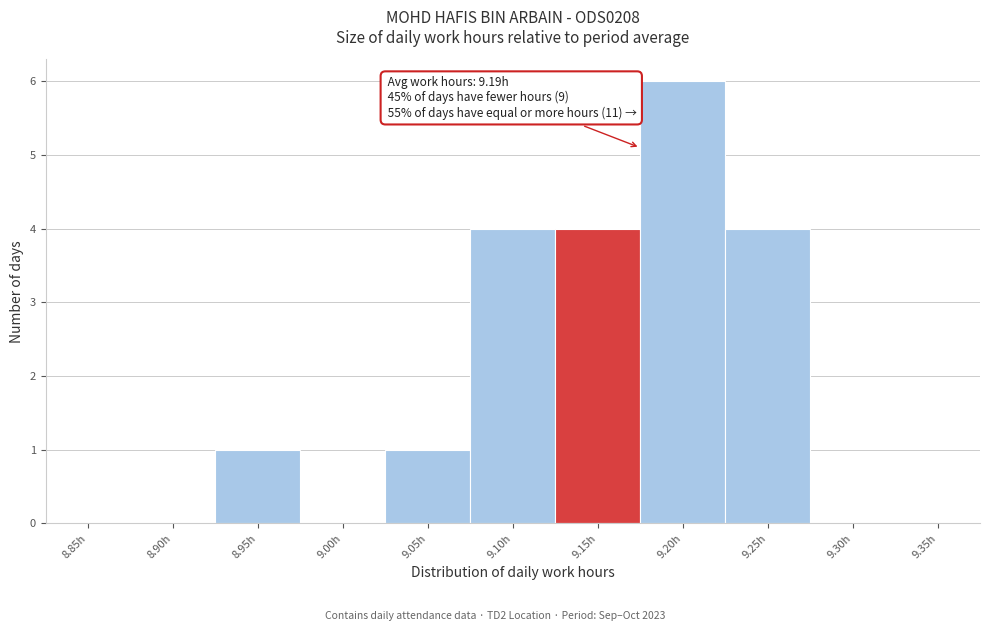

Reading right to left, transcribe all the data shown in this chart.

9.35h=0	9.30h=0	9.25h=4	9.20h=6	9.15h=4	9.10h=4	9.05h=1	9.00h=0	8.95h=1	8.90h=0	8.85h=0